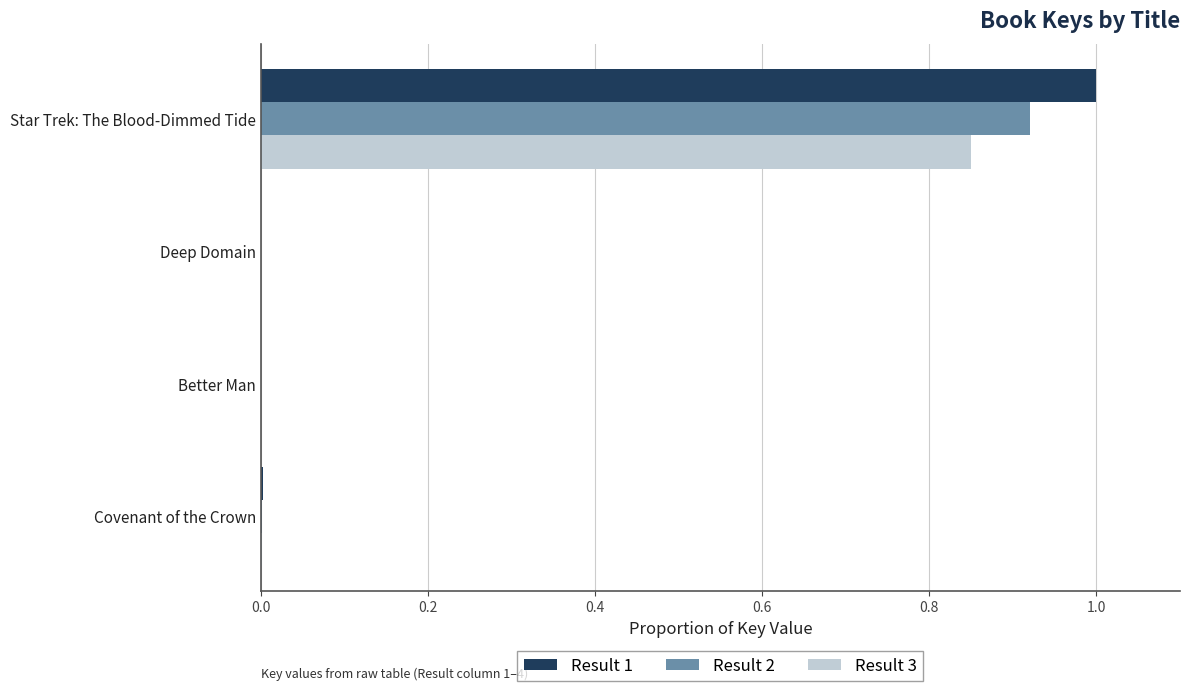

The Result 2 series shows 0.0 at Deep Domain. True or false?

True